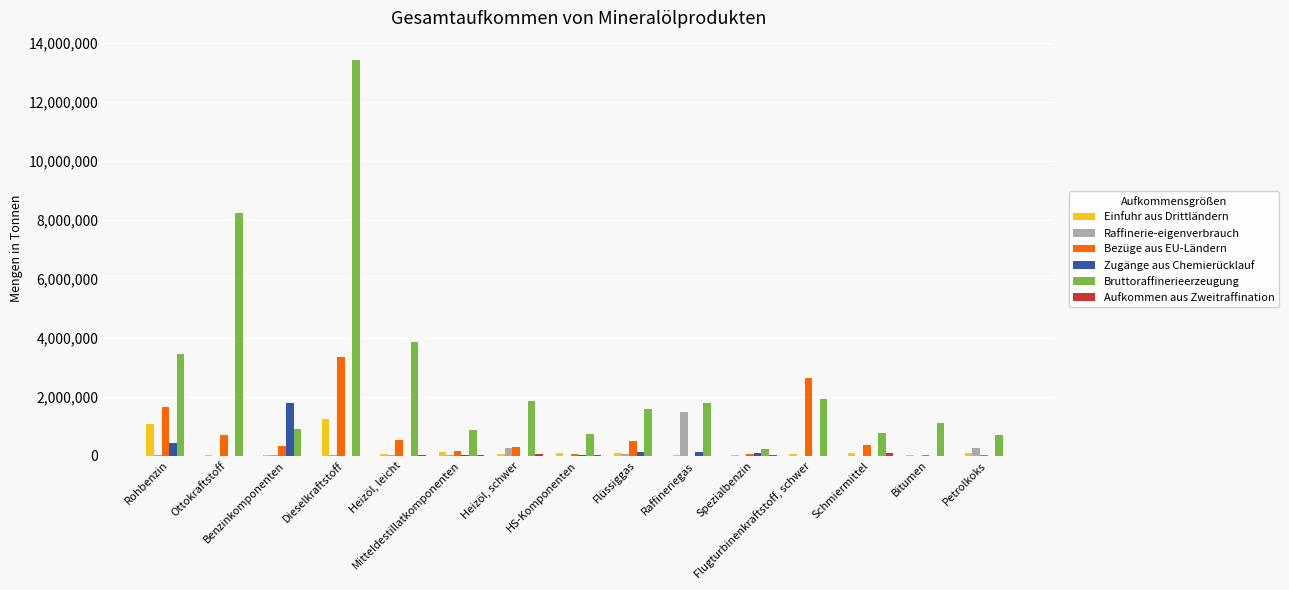

Which series has the largest total across all categories?

Bruttoraffinerieerzeugung